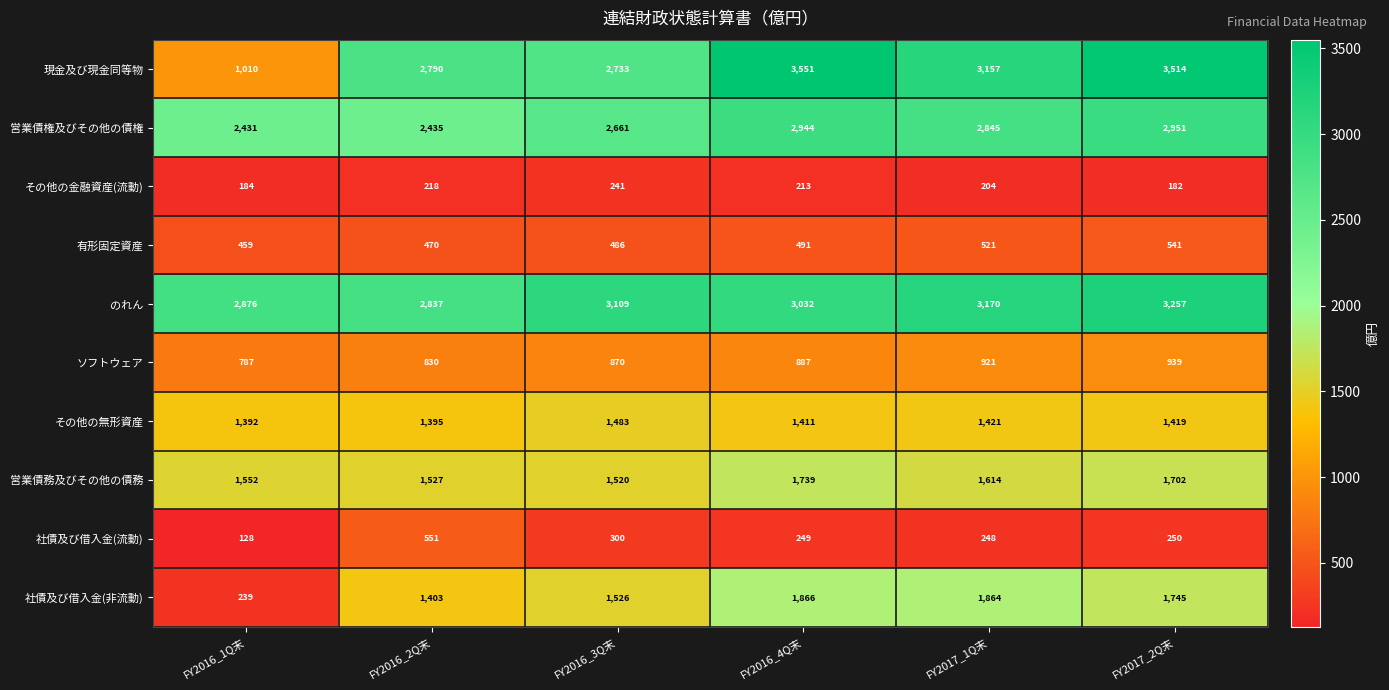

At which label does 営業債務及びその他の債務 first exceed 1614?

FY2016_4Q末